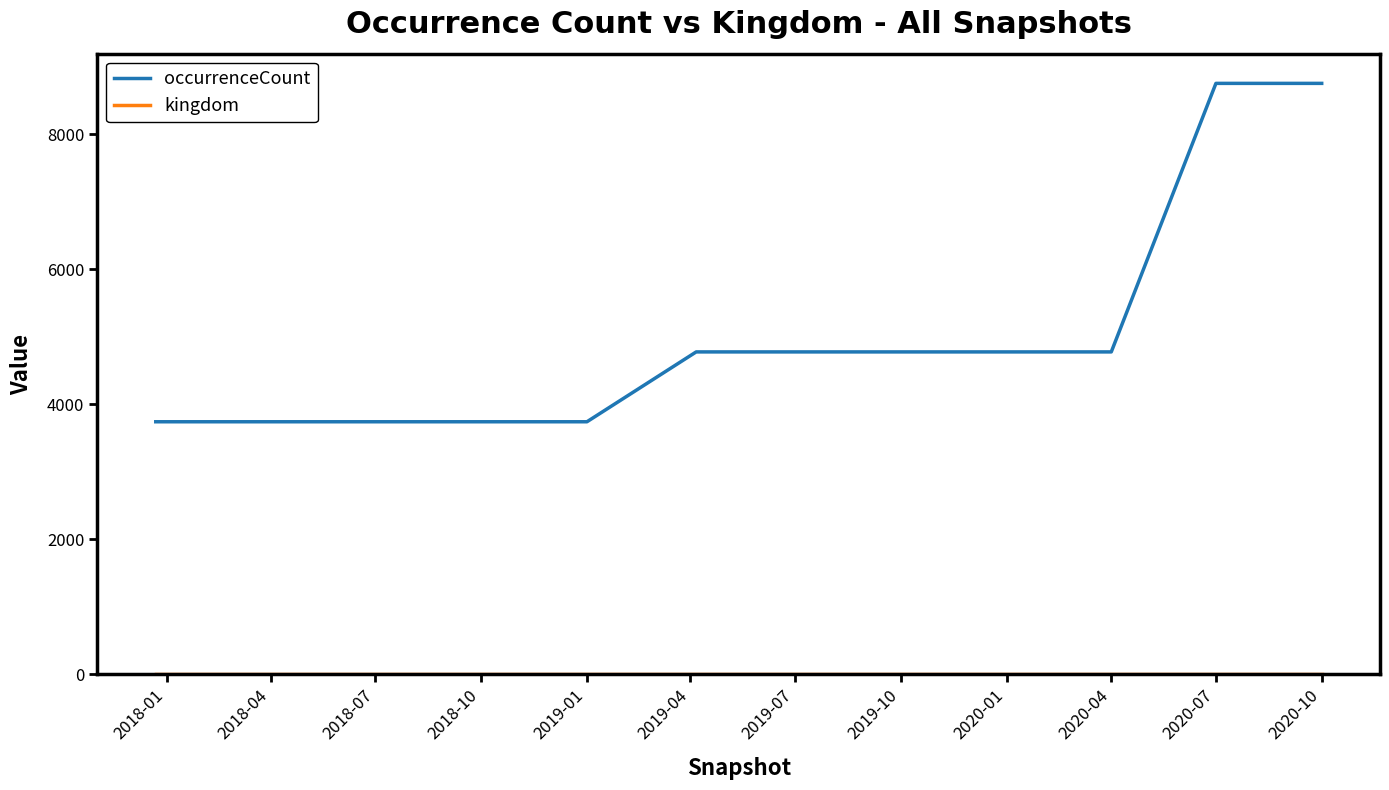

What is the difference between the maximum and minimum values in the occurrenceCount series?

5014